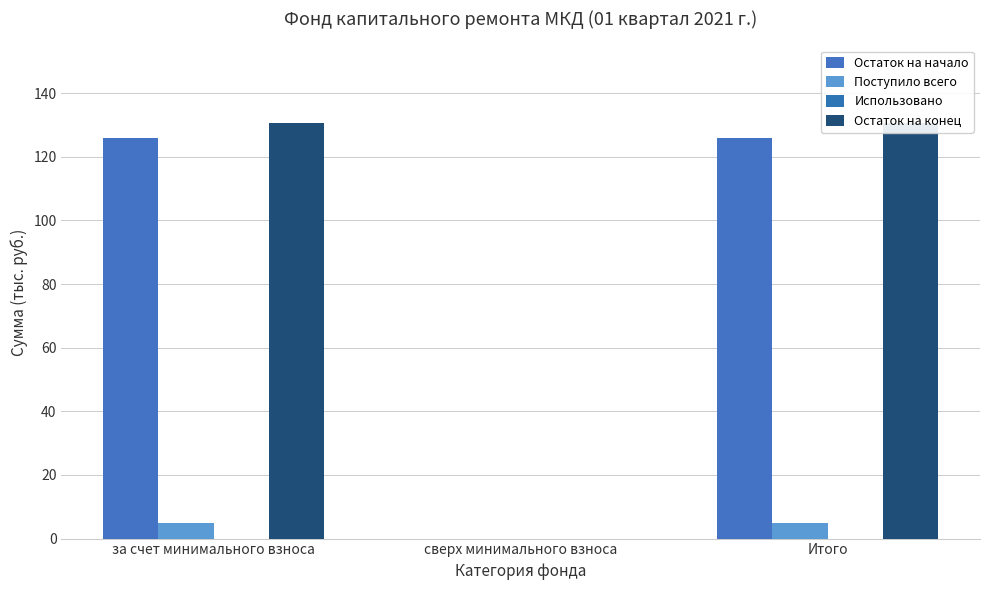

Rank the series by their maximum value, from lowest to highest.

Использовано, Поступило всего, Остаток на начало, Остаток на конец